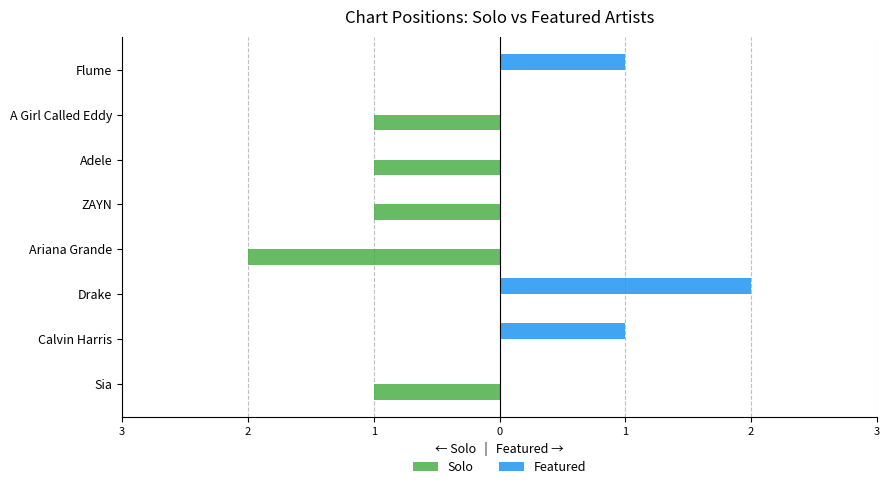

What are all the series names shown in the legend?

Solo, Featured